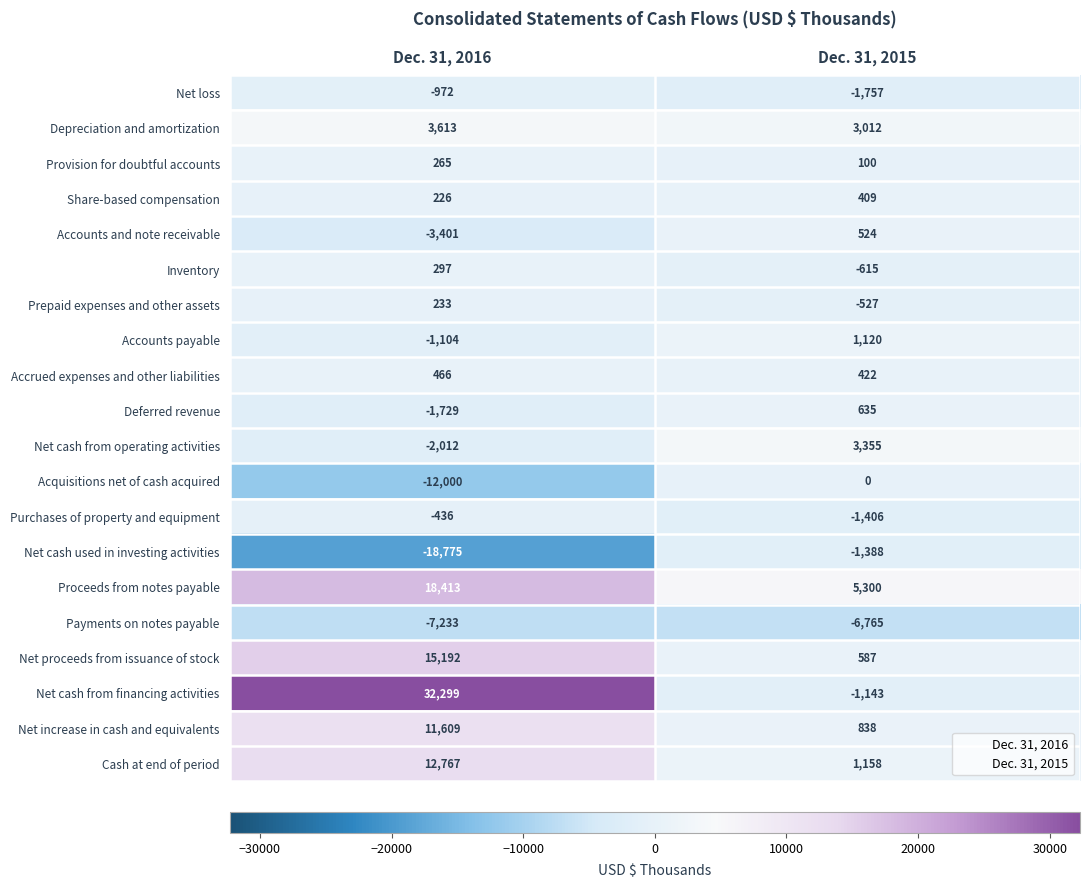

Between Dec. 31, 2016 and Dec. 31, 2015, which series saw the biggest shift?

Net cash from financing activities